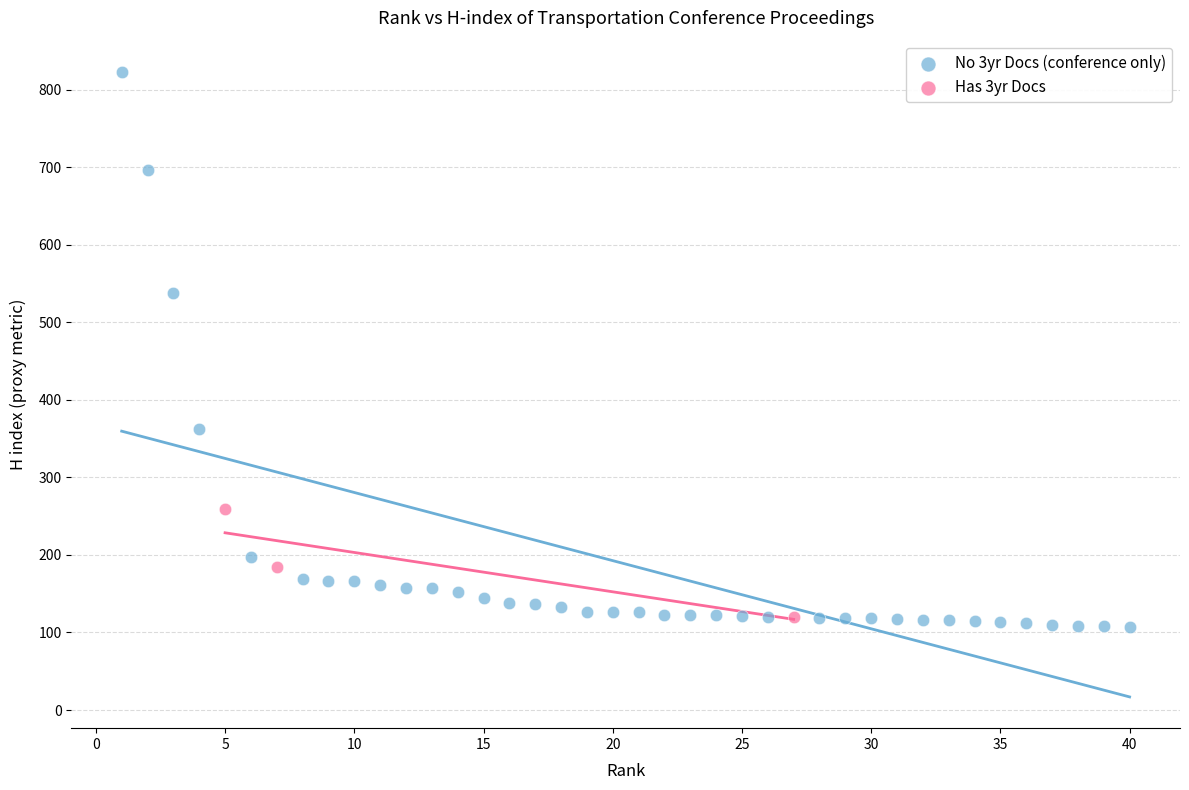

What are all the series names shown in the legend?

No 3yr Docs (conference only), Has 3yr Docs